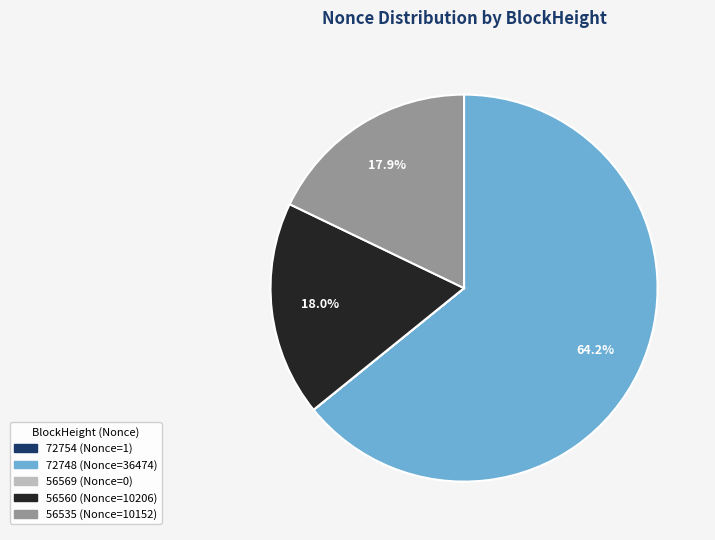

Does any single category account for the majority?

Yes